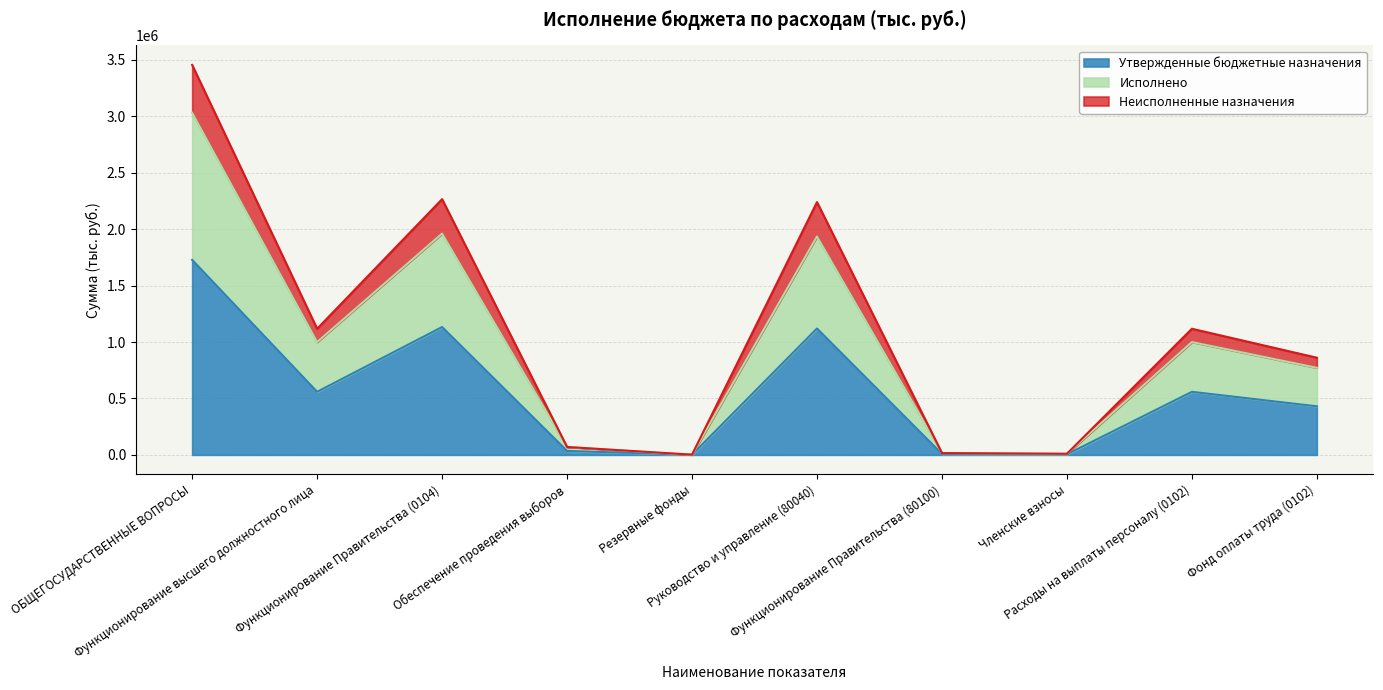

What is the total value across all series at Руководство и управление (80040)?

2239800.0